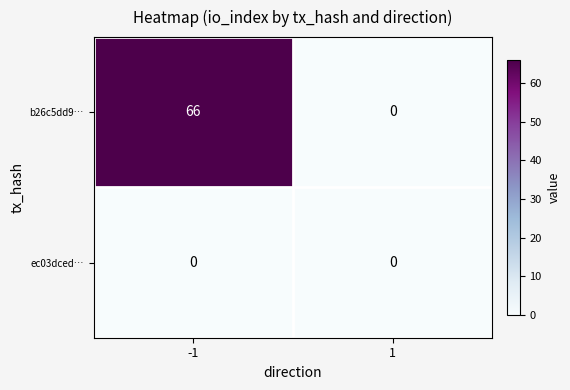

Which series changed the most between -1 and 1?

b26c5dd9…